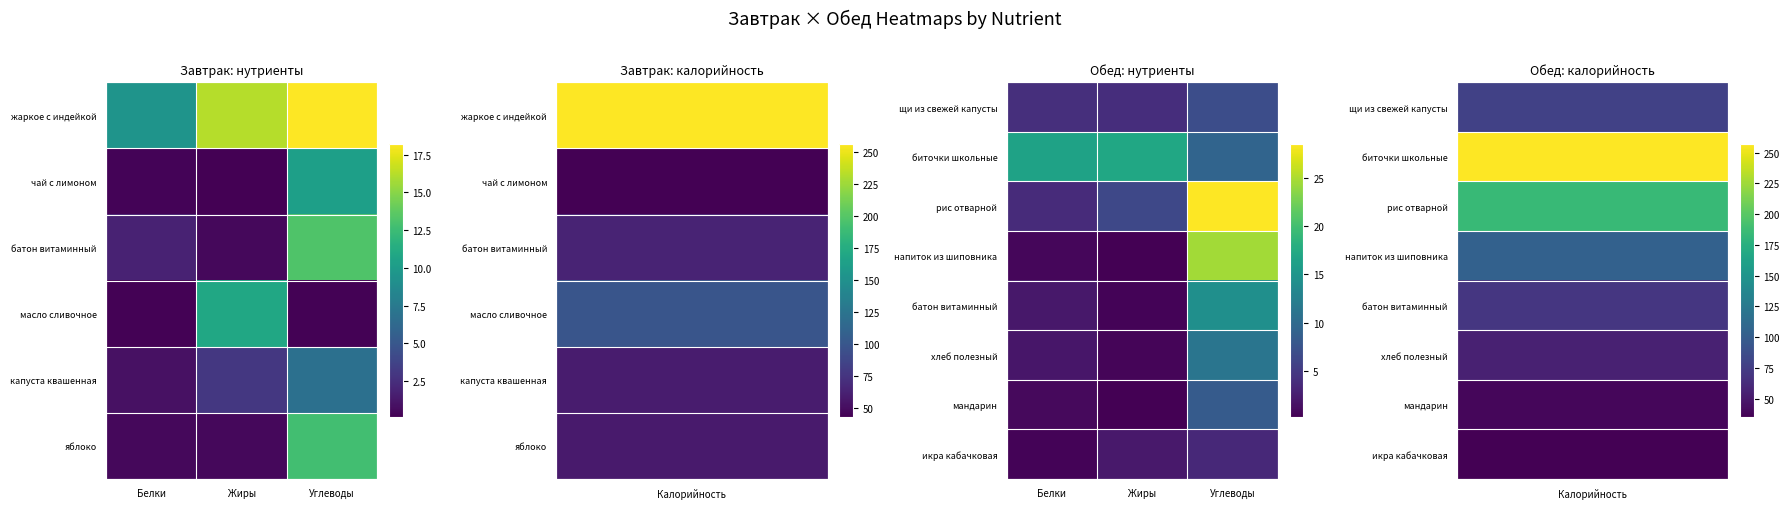

Where is напиток из шиповника nearest to the value 12?

Белки